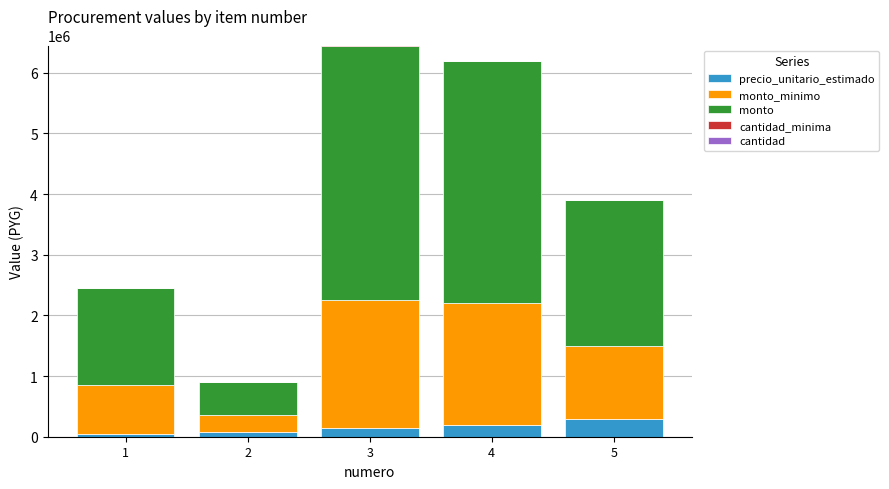

Rank the categories by precio_unitario_estimado value from highest to lowest.

5, 4, 3, 2, 1